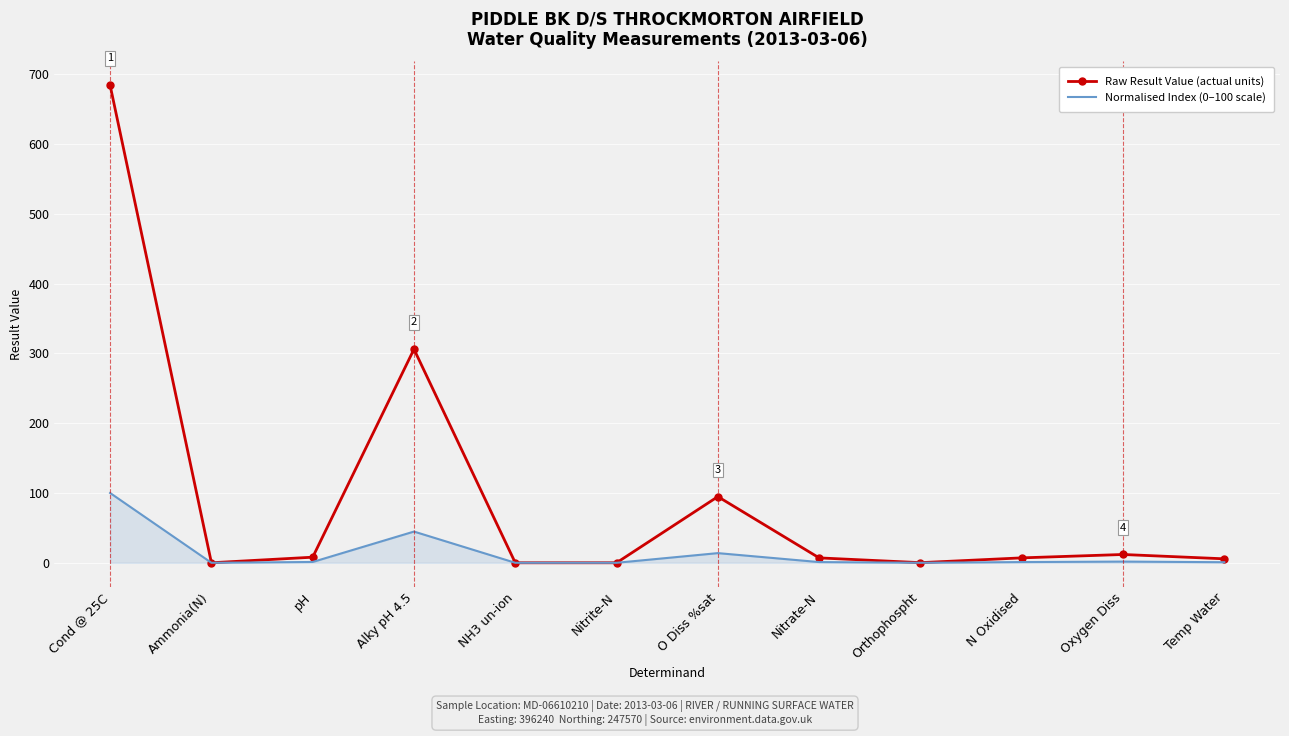

What is the maximum value shown in the chart?

684.0